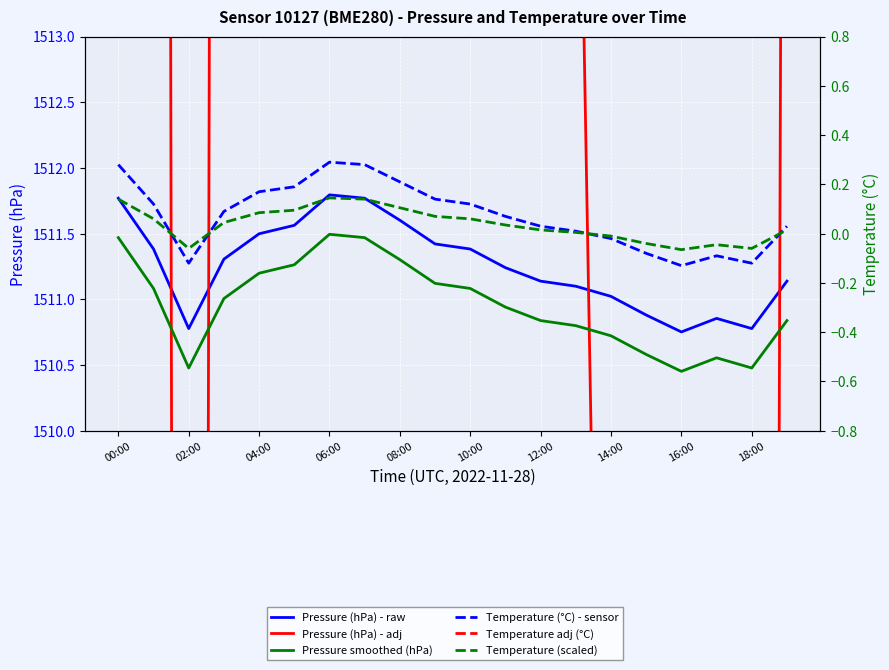

True or false: Temperature (scaled) and Pressure smoothed (hPa) cross at least once.

False